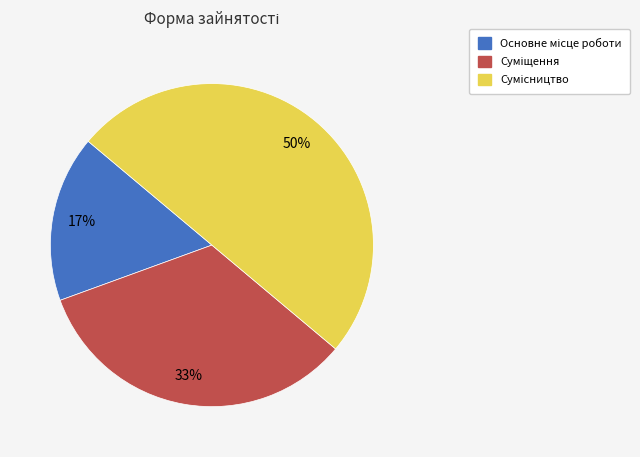

To the nearest percent, what is the difference between the largest and smallest slice percentages?

33%